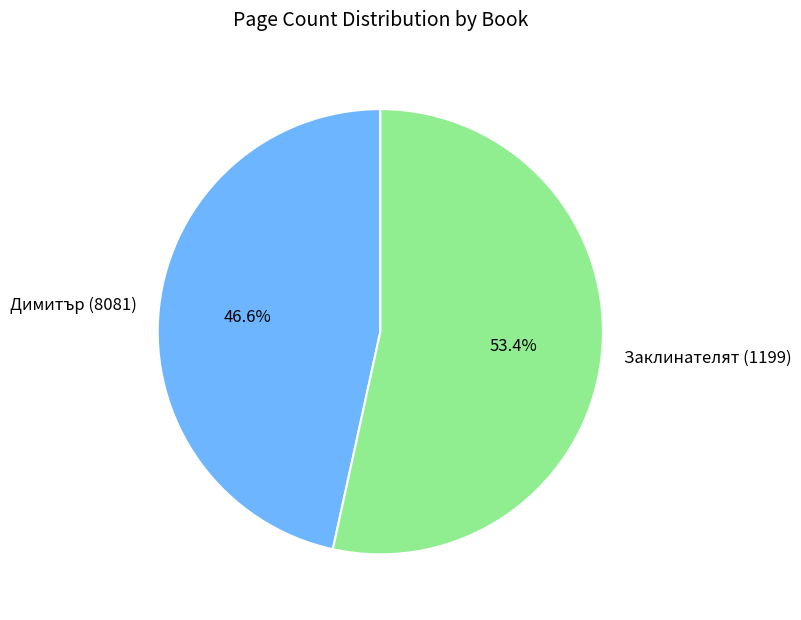

Combined, do Димитър (8081) and Заклинателят (1199) account for over 50%?

Yes